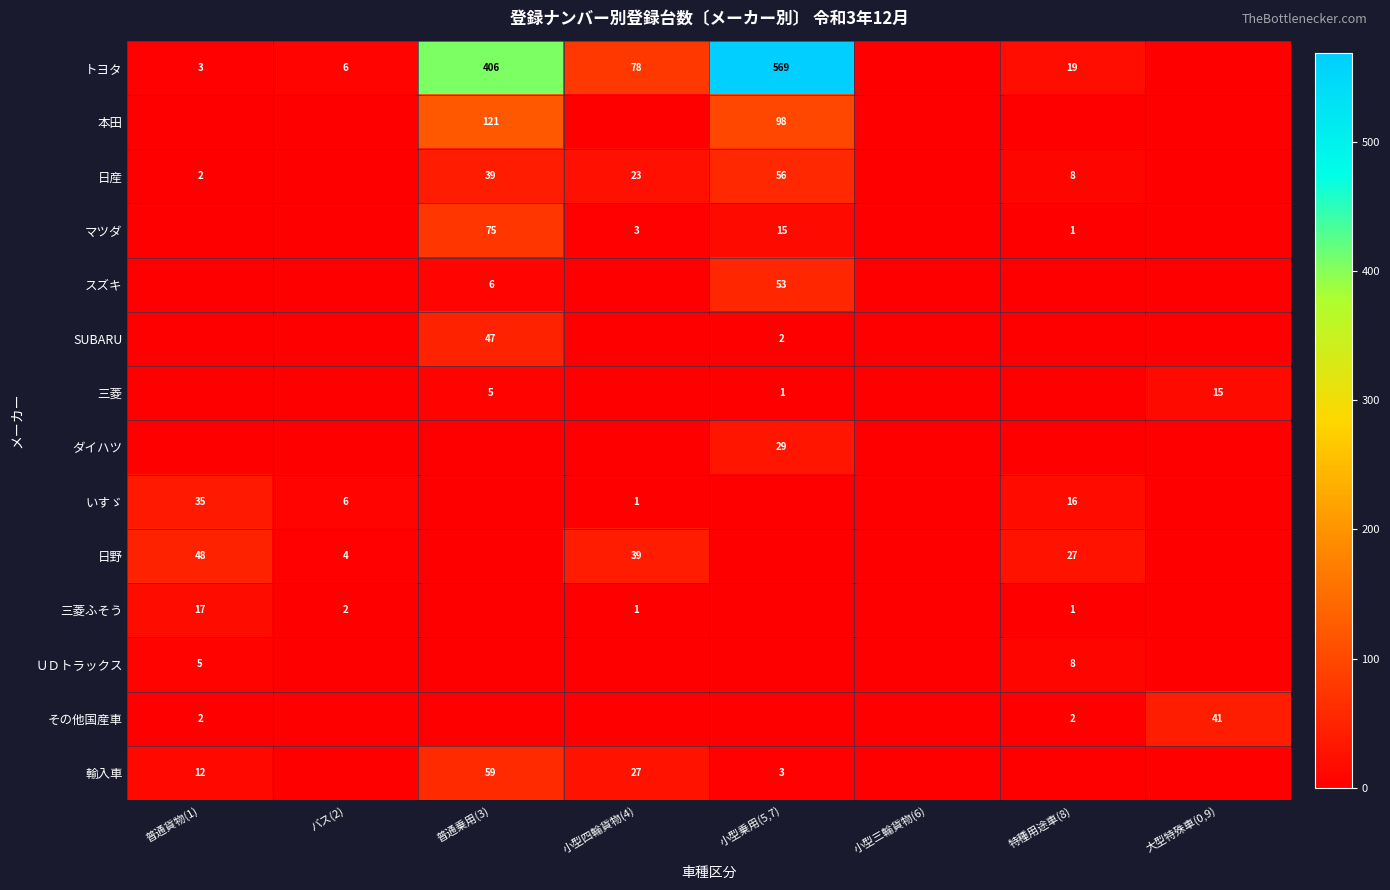

What is the maximum value shown in the chart?

569